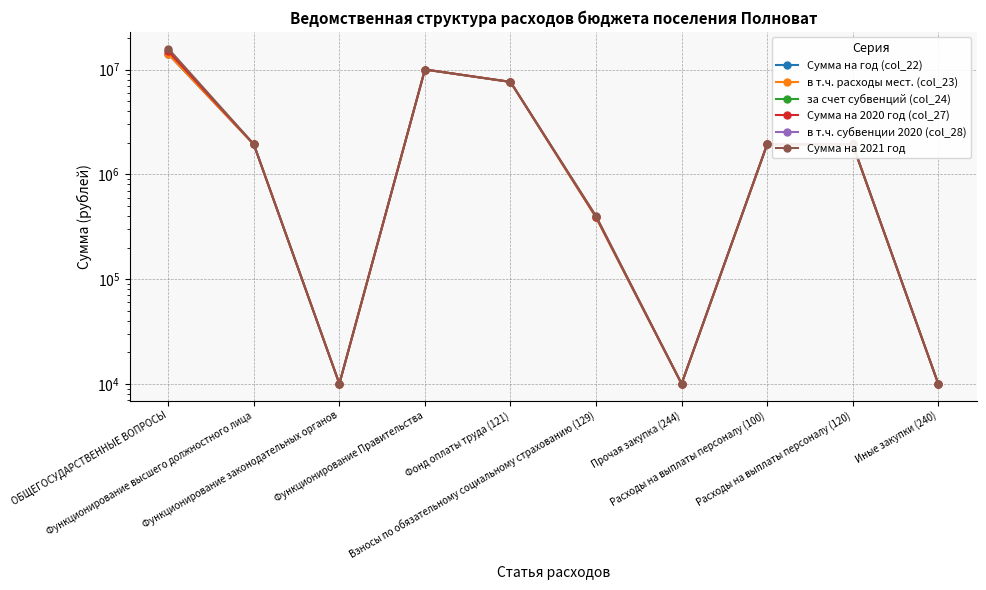

Is it true that Сумма на 2020 год (col_27) equals 6072 at Прочая закупка (244)?

False